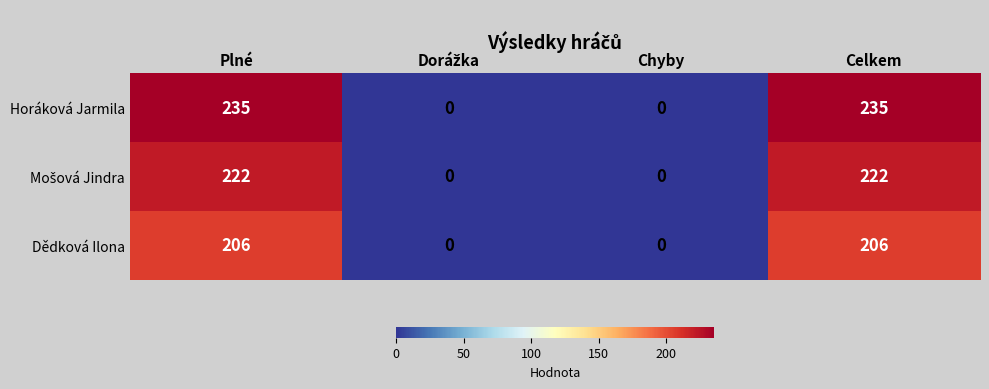

The value of Horáková Jarmila at Plné is 235. True or false?

True